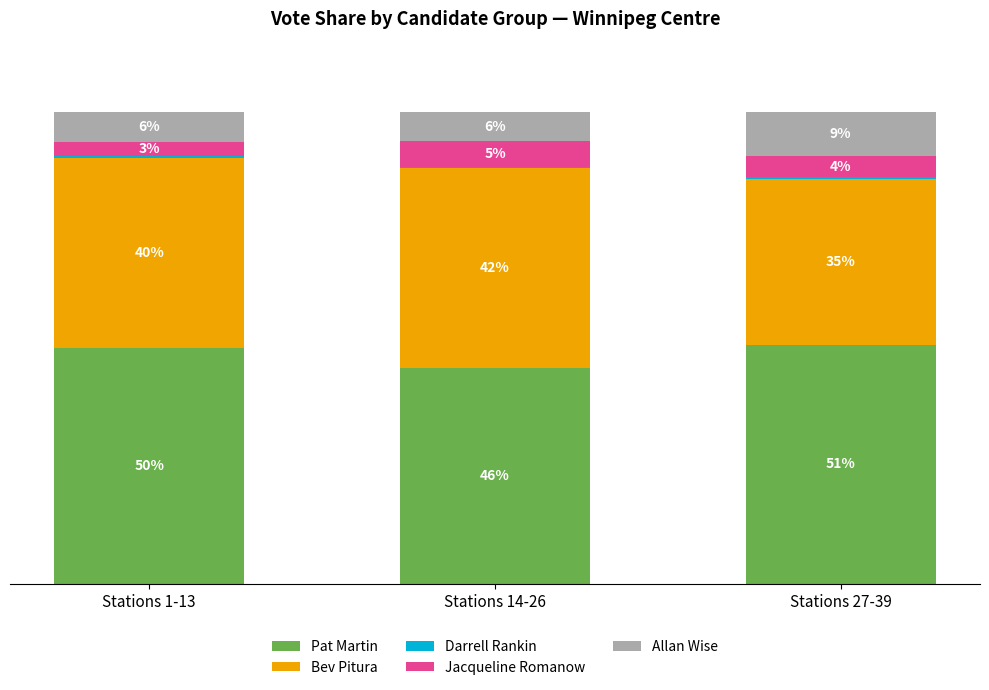

How many distinct data groups are displayed?

5